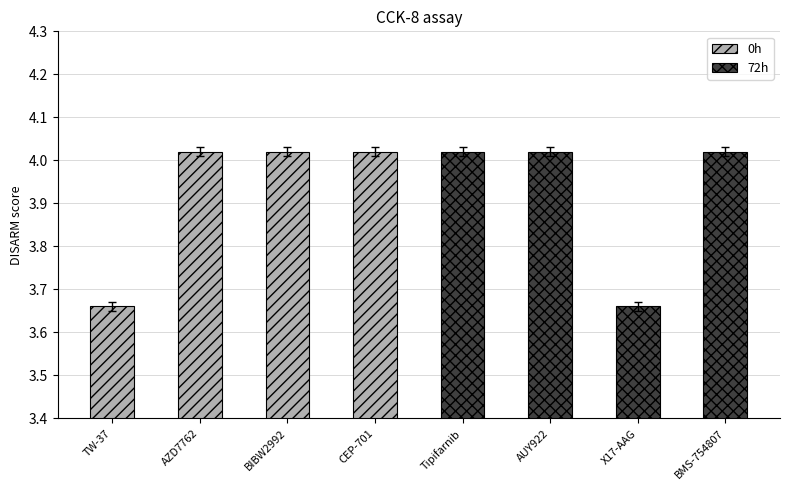

What is the minimum value for 0h?

3.7